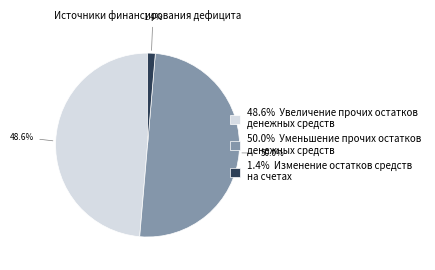

Which category has the biggest portion of the pie?

50.0% Уменьшение прочих остатков денежных средств